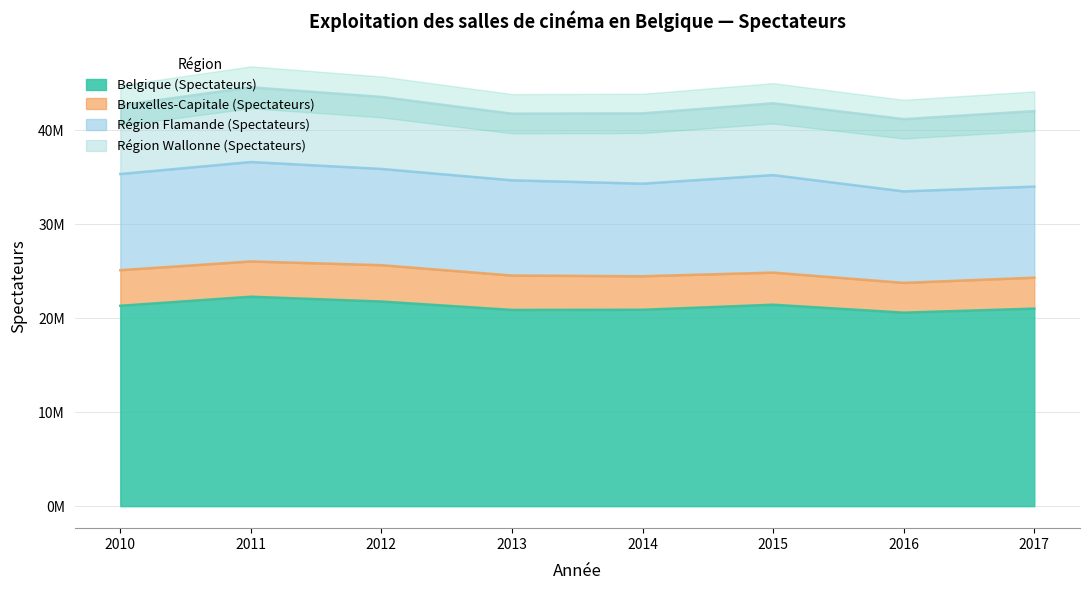

Rank the series by their maximum value, from lowest to highest.

Bruxelles-Capitale (Spectateurs), Région Wallonne (Spectateurs), Région Flamande (Spectateurs), Belgique (Spectateurs)